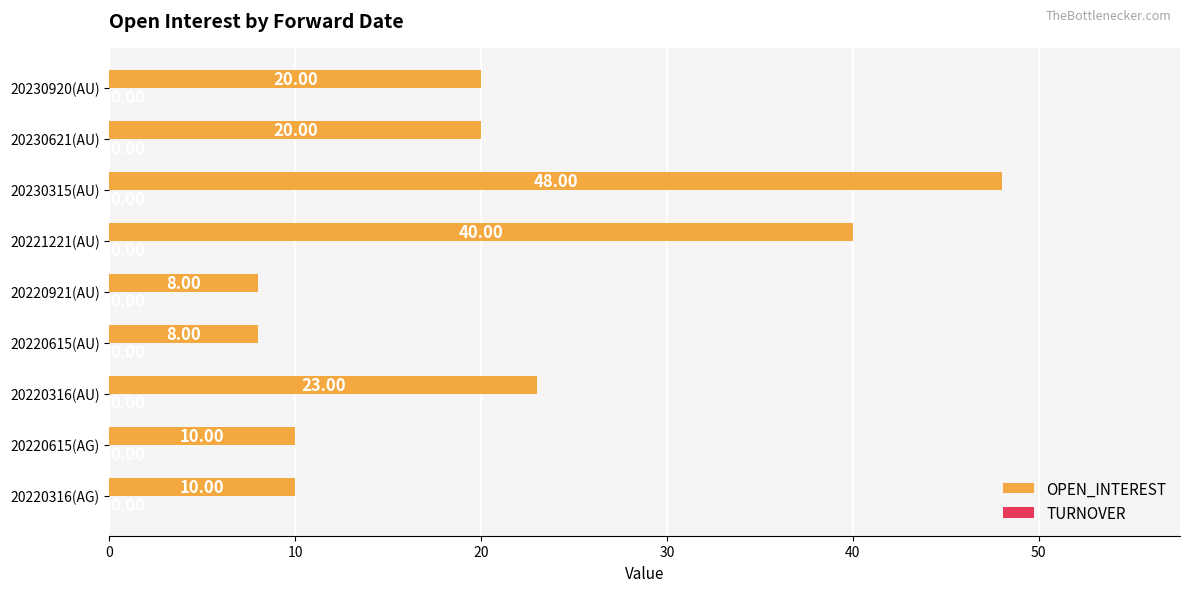

What is the ratio of the value at 20230920(AU) to the value at 20230315(AU)?

0.4